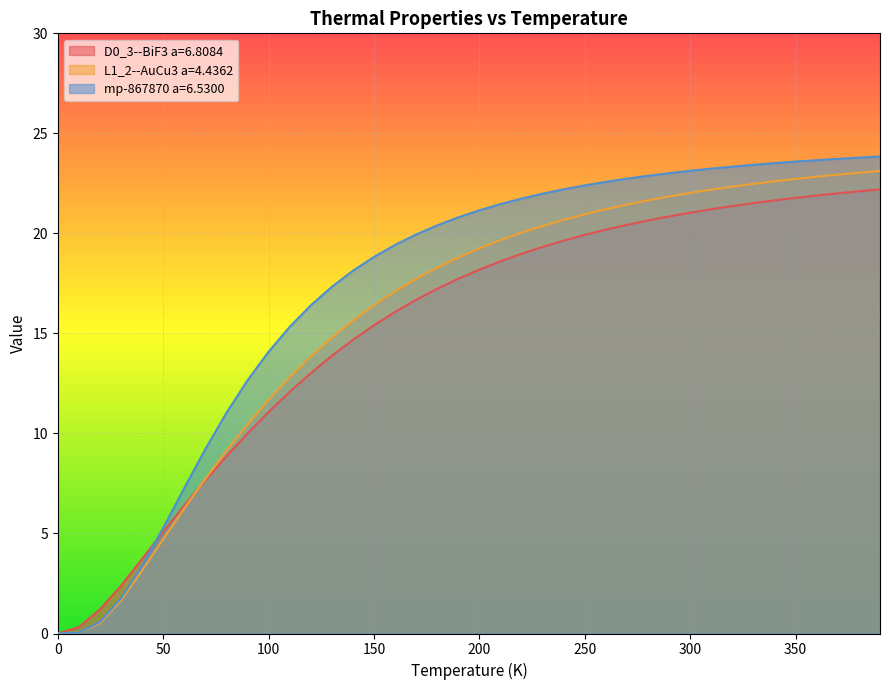

How many times do L1_2--AuCu3 a=4.4362 and mp-867870 a=6.5300 cross each other?

1